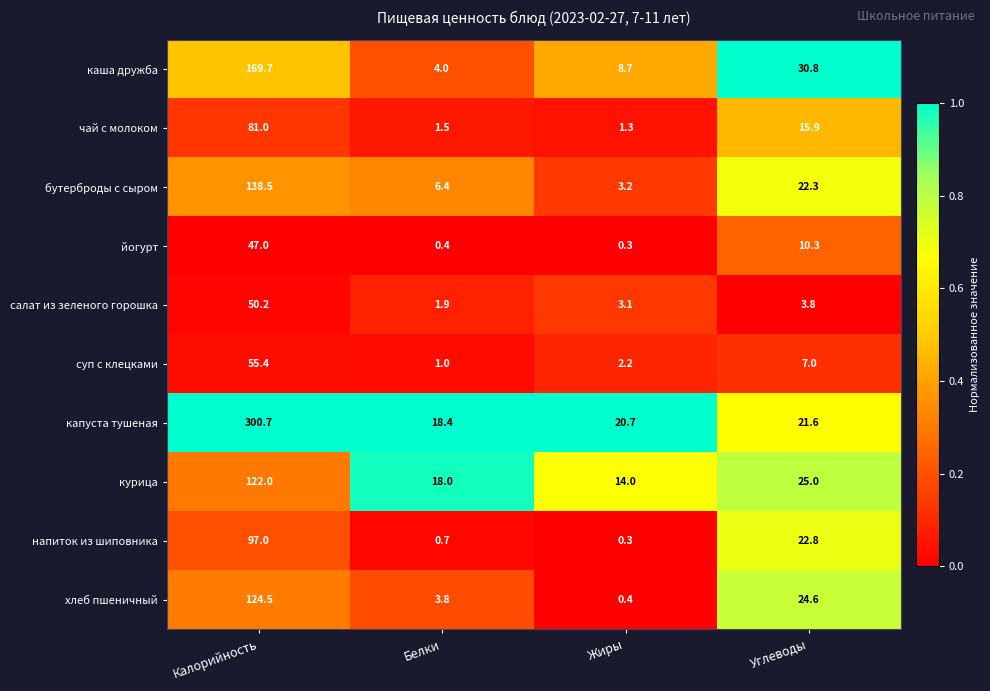

True or false: йогурт has a value of 47.0 at Калорийность.

True